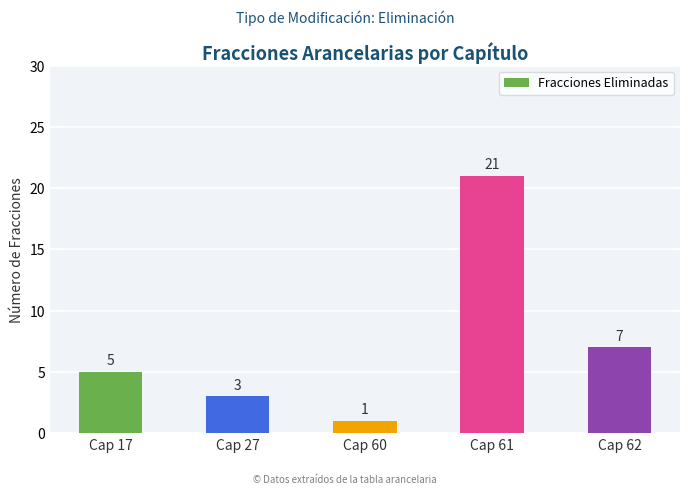

Approximately how many times larger is the value at Cap 27 compared to Cap 61?

0.1